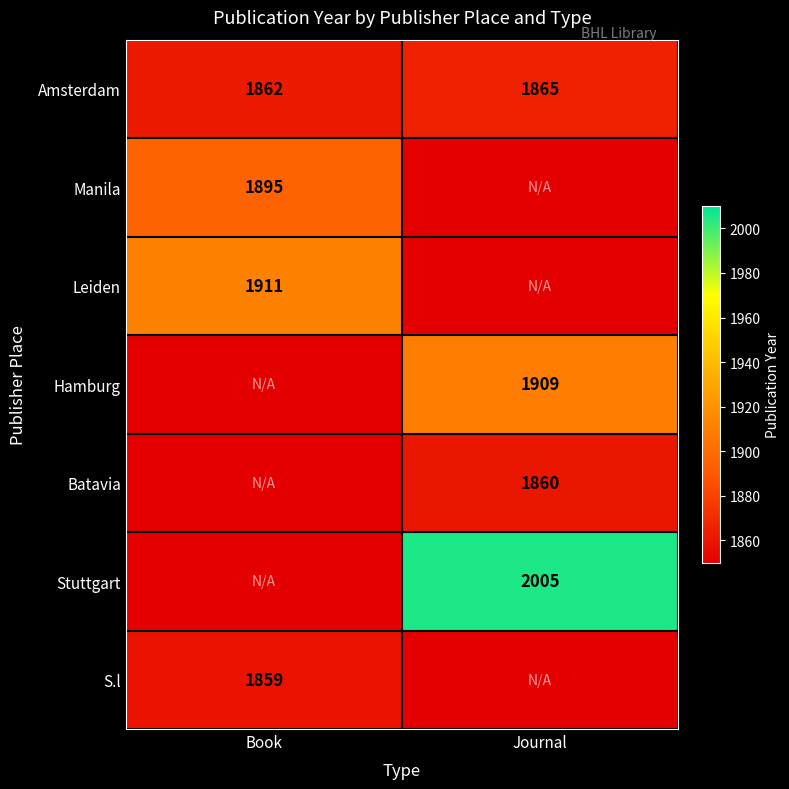

The value of Hamburg at Journal is 1909. True or false?

True